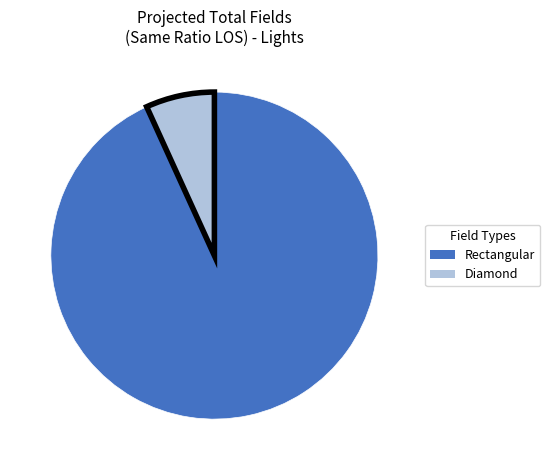

Which has a higher value, Diamond or Rectangular?

Rectangular